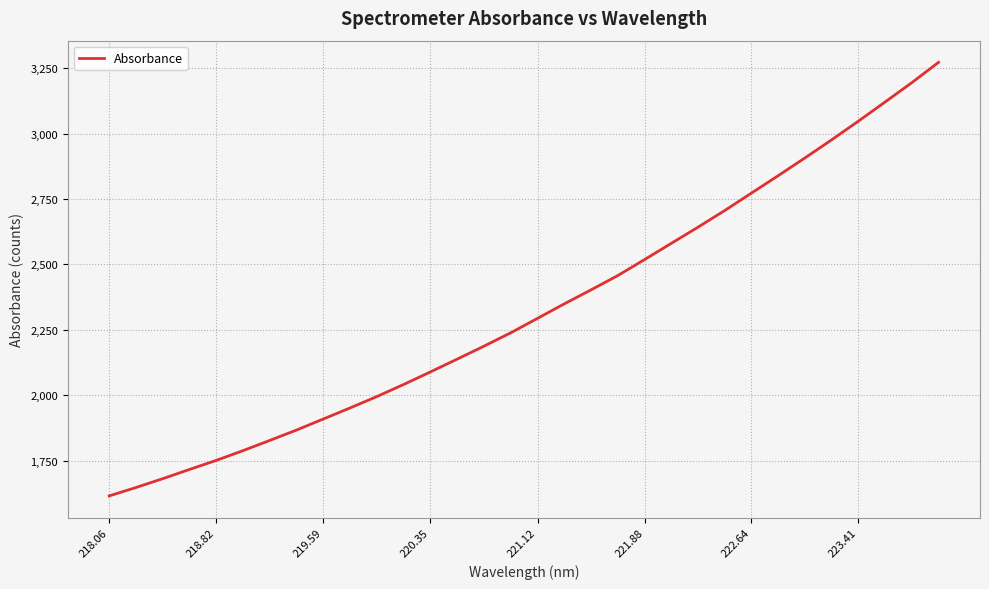

What is the minimum value shown in the chart?

1614.9